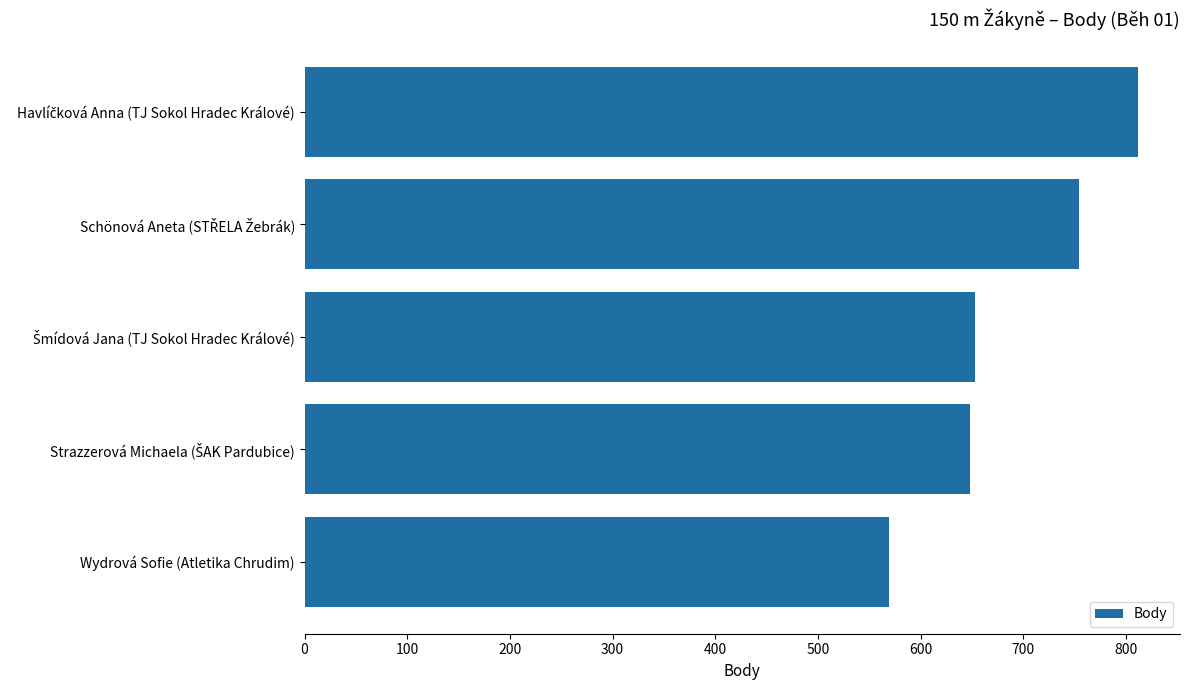

What is the difference between the maximum and minimum values?

243